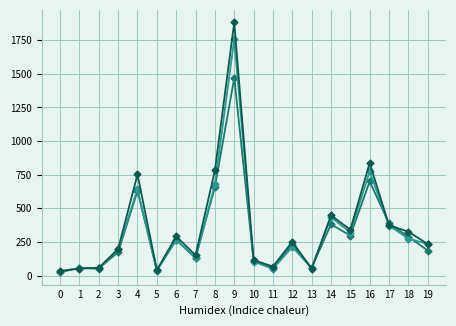

How many series are shown in this chart?

3